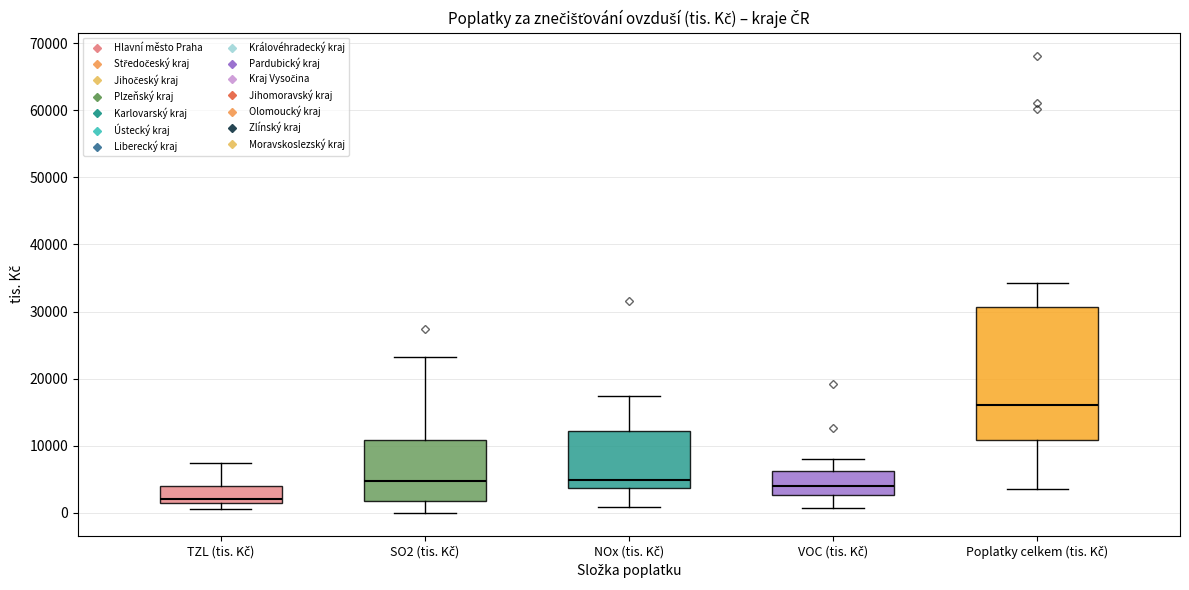

Reading left to right, transcribe this box plot: for each box, give where its median line is, the range the box spans, and where its two whiskers end, as read against the y-axis. The values are not printed on the chart, so give them approximately, as read against the axis.

TZL (tis. Kč): median 2000, box 1000 to 4000, whiskers 1000 (just below the box's lower edge) to 7000
SO2 (tis. Kč): median 5000, box 2000 to 11000, whiskers 0 to 23000
NOx (tis. Kč): median 5000, box 4000 to 12000, whiskers 1000 to 17000
VOC (tis. Kč): median 4000, box 3000 to 6000, whiskers 1000 to 8000
Poplatky celkem (tis. Kč): median 16000, box 11000 to 31000, whiskers 4000 to 34000